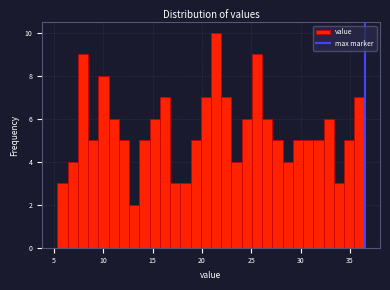

Around what value on the x-axis is the tallest bar? Give the approximate position of its centre, as read against the axis.

21.5